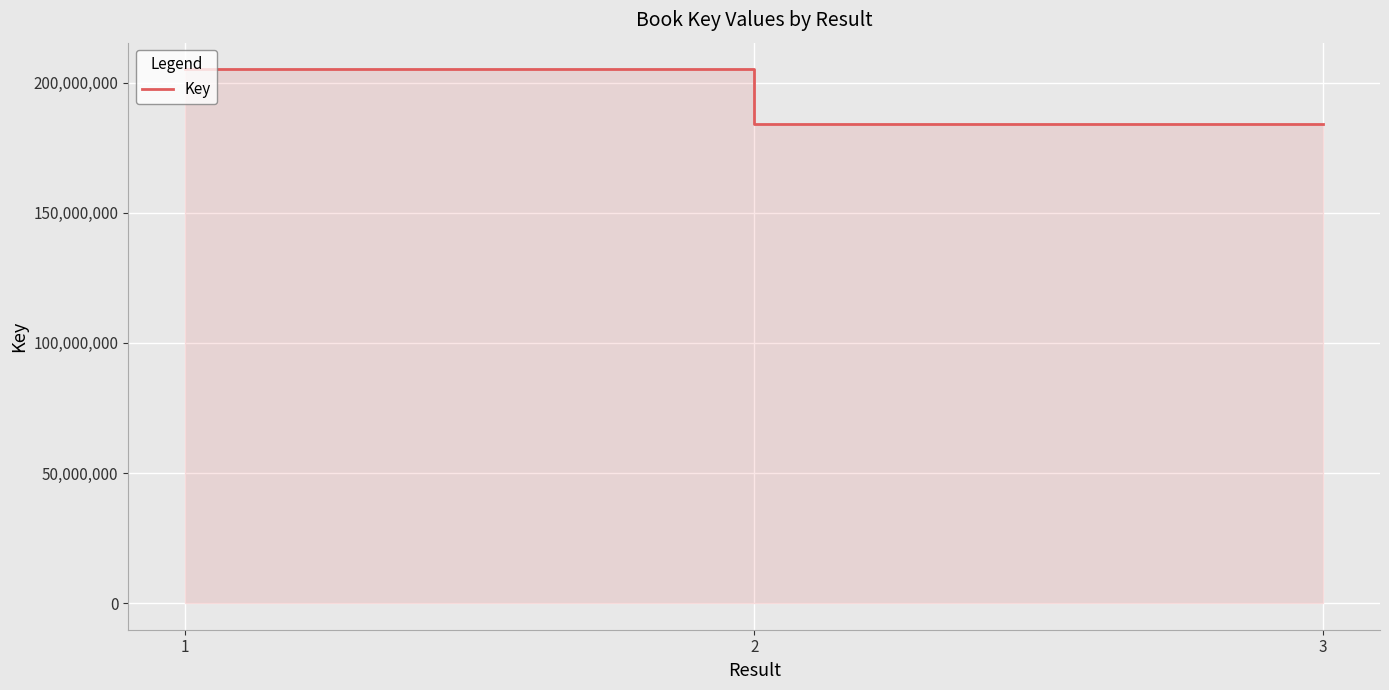

What is the maximum value shown in the chart?

205197995